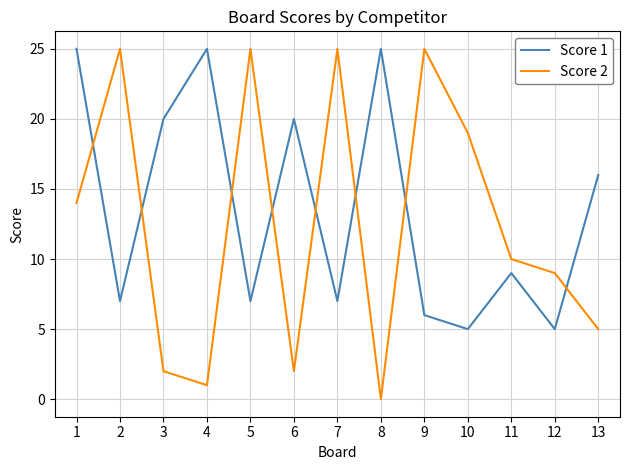

At which label does Score 1 first exceed 9?

1